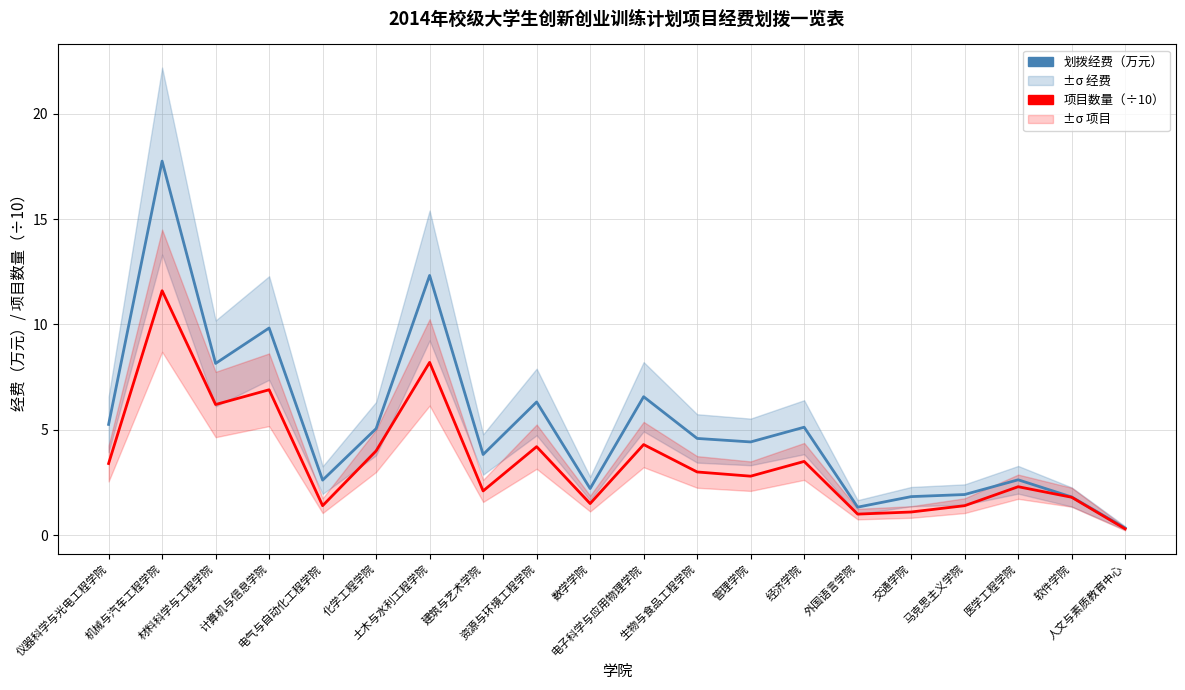

Which label corresponds to the smallest value in the chart?

人文与素质教育中心